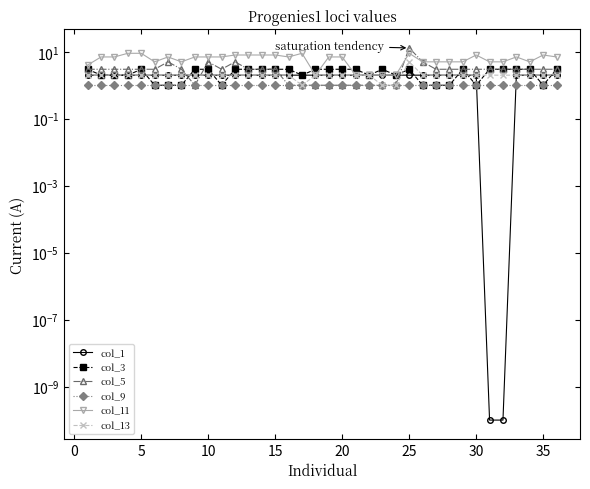

The col_5 series shows 1.8 at 10. True or false?

False